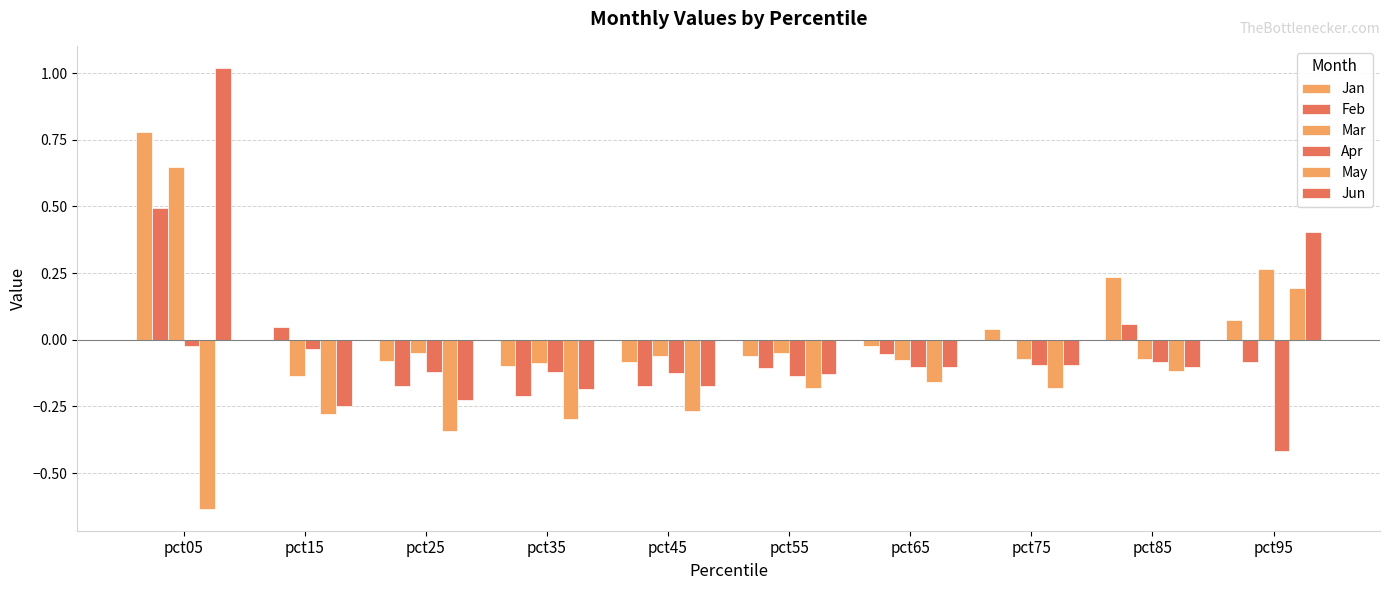

Reading right to left, list all the values displayed in this chart.

Jan: 0.1	0.2	0.0	-0.0	-0.1	-0.1	-0.1	-0.1	-0.0	0.8
Feb: -0.1	0.1	0.0	-0.1	-0.1	-0.2	-0.2	-0.2	0.0	0.5
Mar: 0.3	-0.1	-0.1	-0.1	-0.0	-0.1	-0.1	-0.0	-0.1	0.6
Apr: -0.4	-0.1	-0.1	-0.1	-0.1	-0.1	-0.1	-0.1	-0.0	-0.0
May: 0.2	-0.1	-0.2	-0.2	-0.2	-0.3	-0.3	-0.3	-0.3	-0.6
Jun: 0.4	-0.1	-0.1	-0.1	-0.1	-0.2	-0.2	-0.2	-0.2	1.0